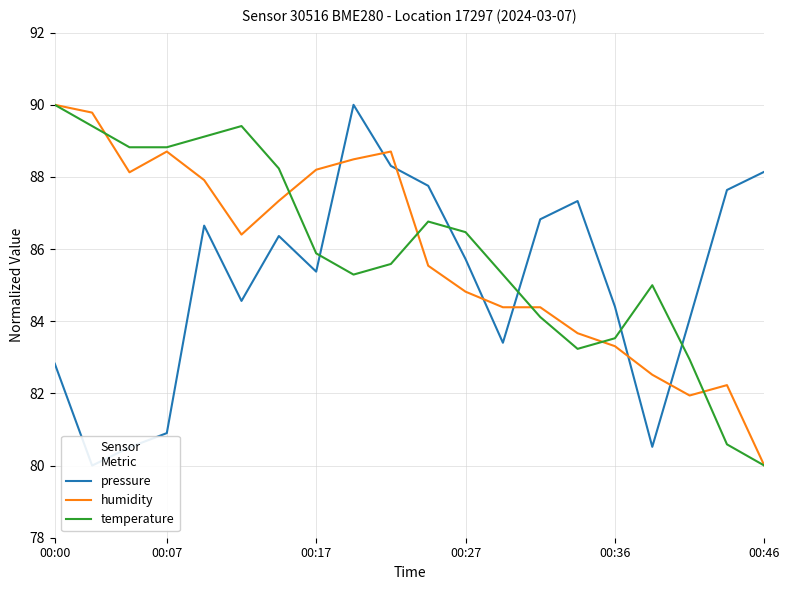

Where does the humidity series first go above 86?

00:00